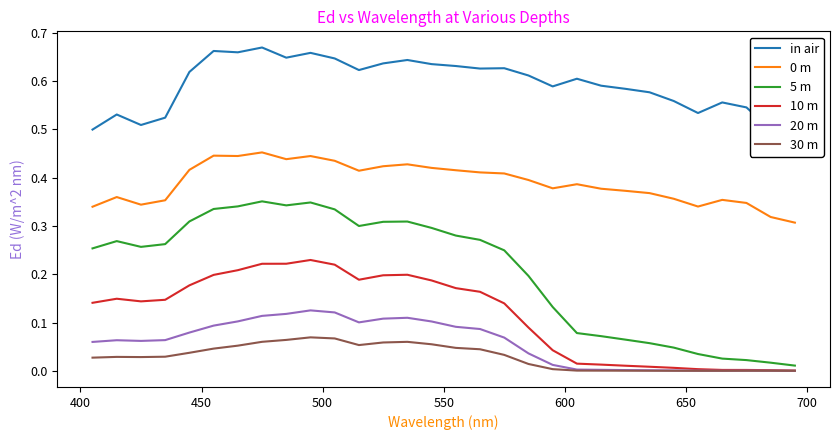

True or false: 10 m and 0 m cross at least once.

False